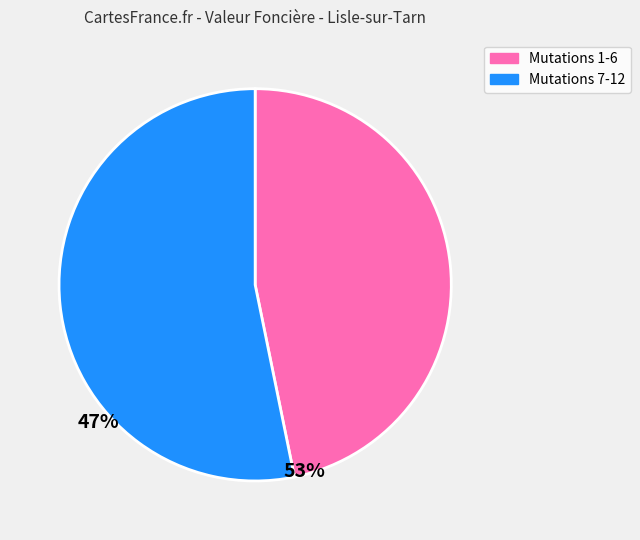

True or false: Mutations 7-12 accounts for 53% of the total.

True